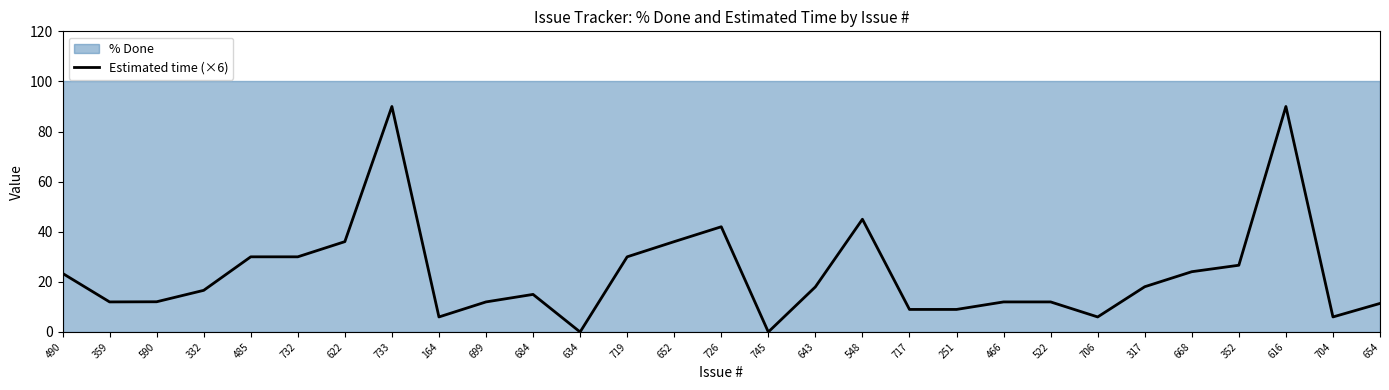

What is the label of the 24th point from the left?

317